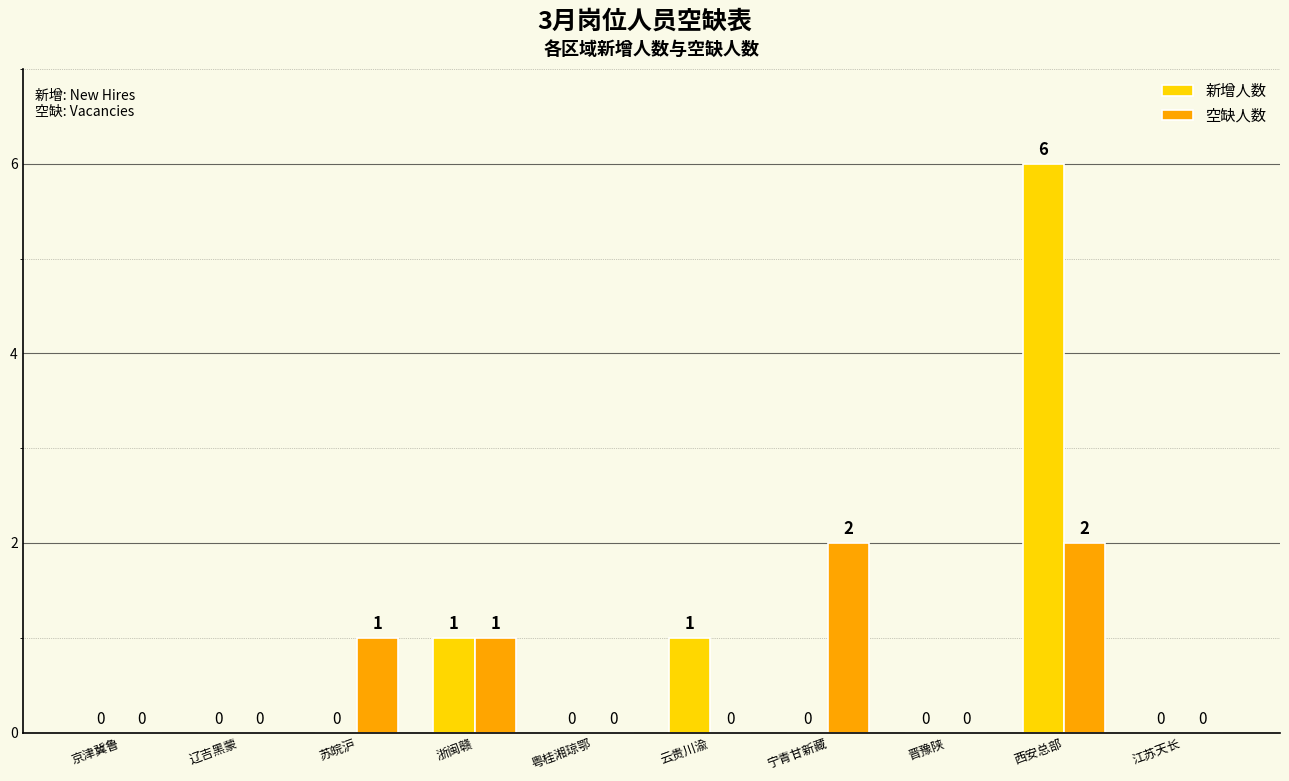

What are all the series names shown in the legend?

新增人数, 空缺人数